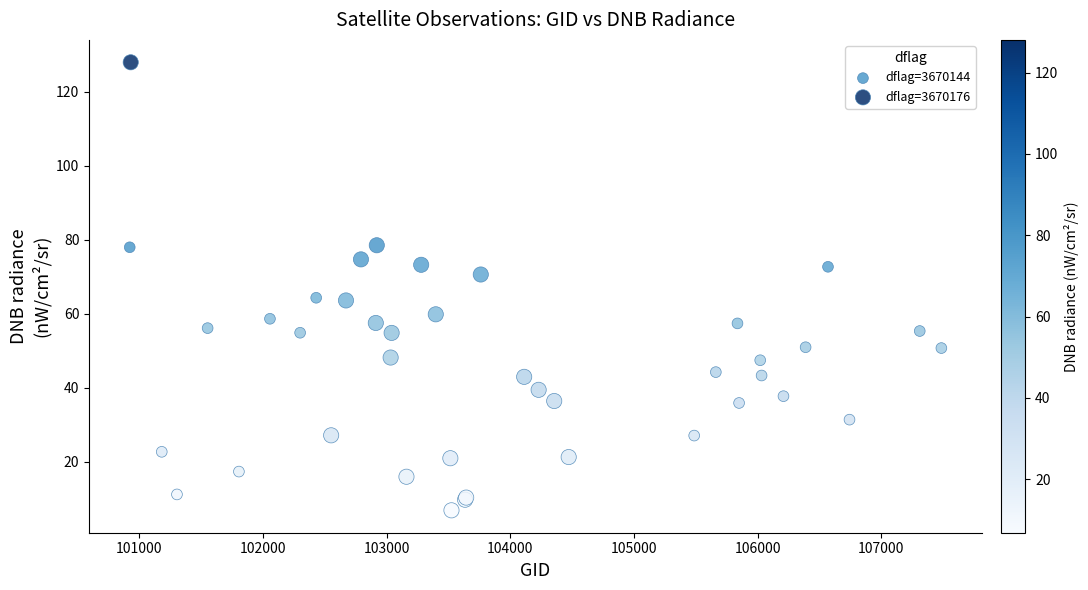

Which series reaches the maximum Y coordinate?

dflag=3670176